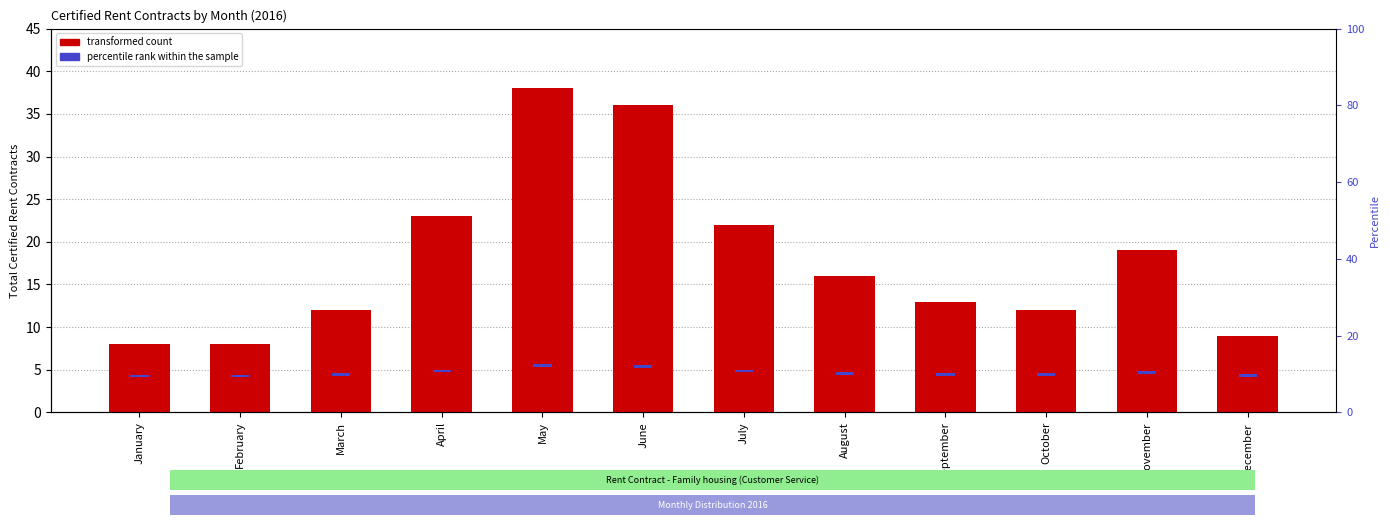

What is the difference between the maximum and second lowest values in the Customer Service series?

30.0